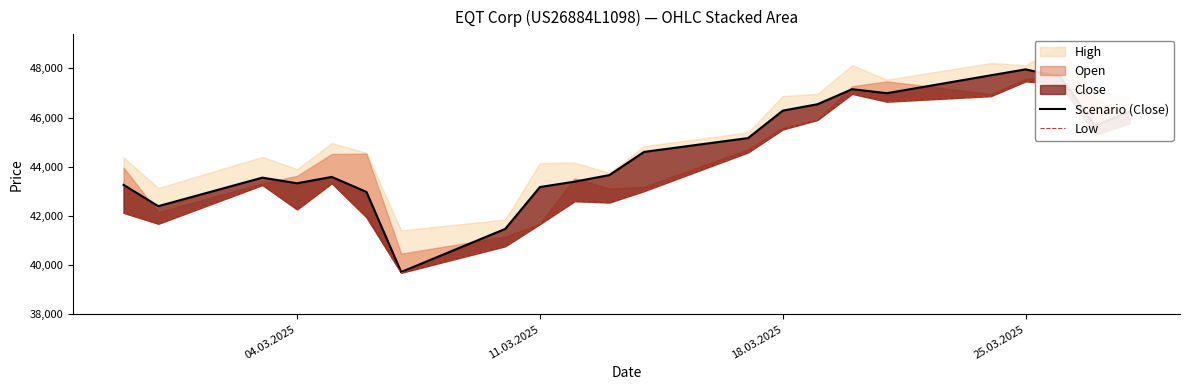

What is the smallest value displayed?

39688